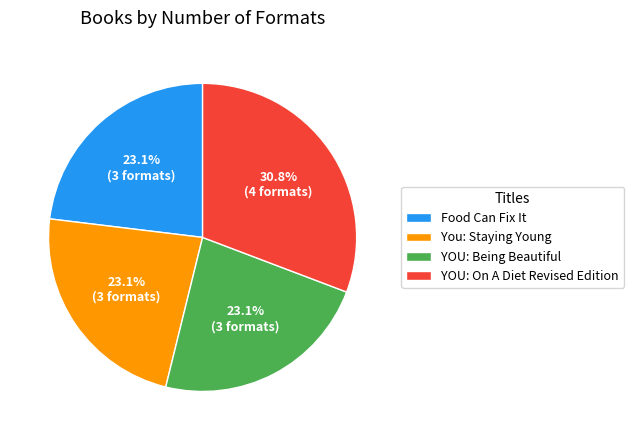

How much of the chart is everything except Food Can Fix It?

76.9%